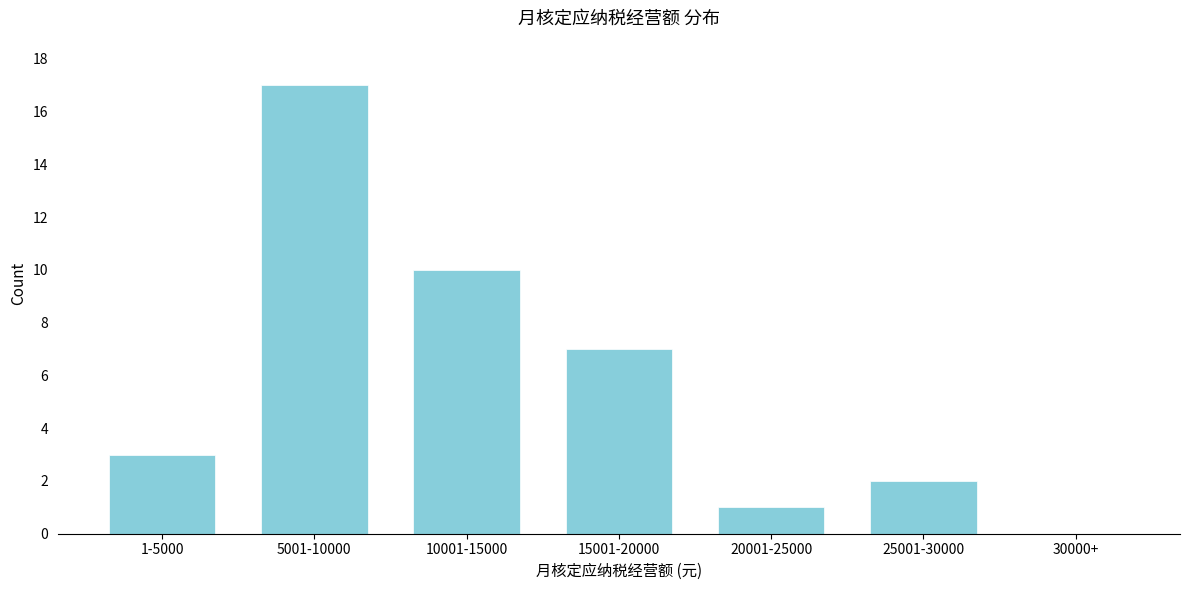

Reading left to right, extract all data points from this chart.

1-5000=3	5001-10000=17	10001-15000=10	15001-20000=7	20001-25000=1	25001-30000=2	30000+=0